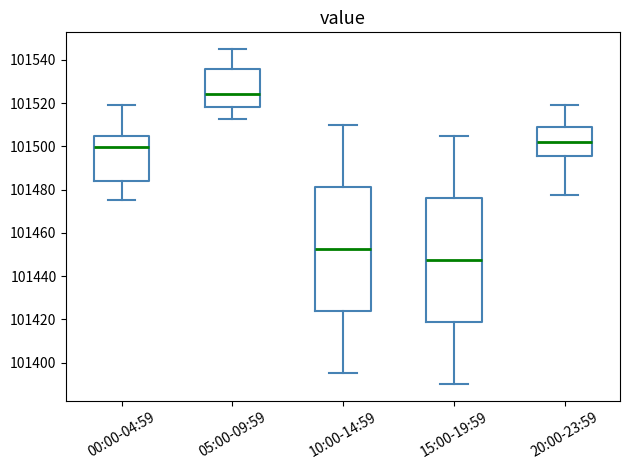

Reading left to right, transcribe this box plot: for each box, give where its median line is, the range the box spans, and where its two whiskers end, as read against the y-axis. The values are not printed on the chart, so give them approximately, as read against the axis.

00:00-04:59: median 101500, box 101484 to 101504, whiskers 101476 to 101520
05:00-09:59: median 101524, box 101518 to 101536, whiskers 101512 to 101546
10:00-14:59: median 101452, box 101424 to 101482, whiskers 101396 to 101510
15:00-19:59: median 101448, box 101418 to 101476, whiskers 101390 to 101506
20:00-23:59: median 101502, box 101496 to 101510, whiskers 101478 to 101520